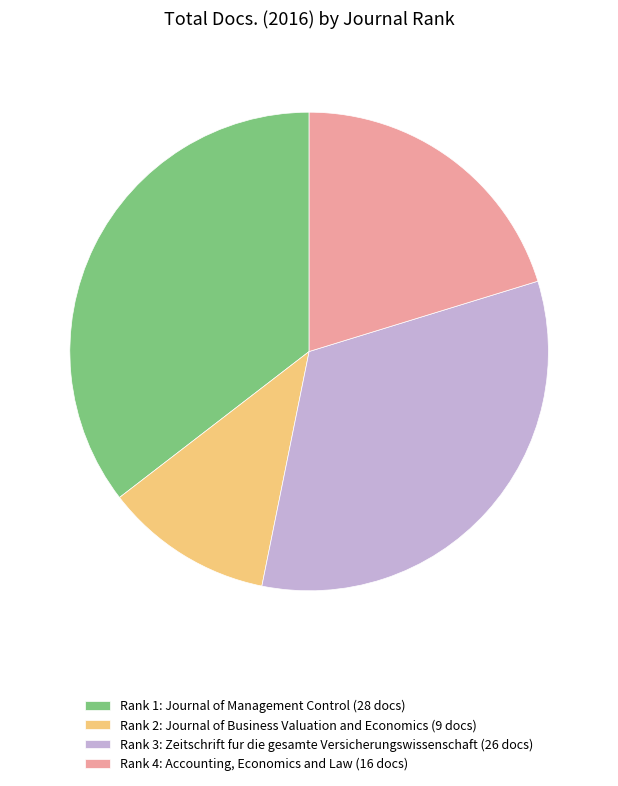

How many slices are in this pie chart?

4